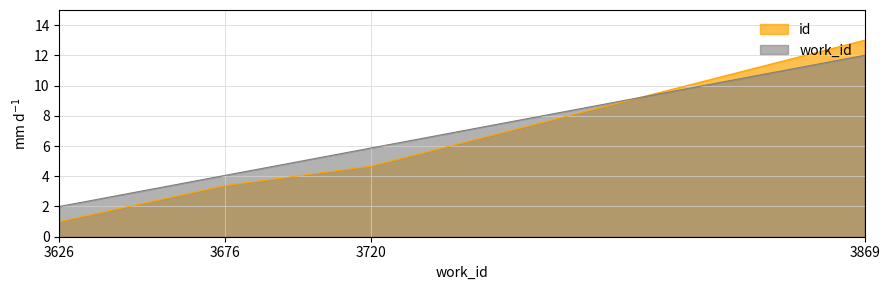

At how many categories does at least one series exceed 7?

1